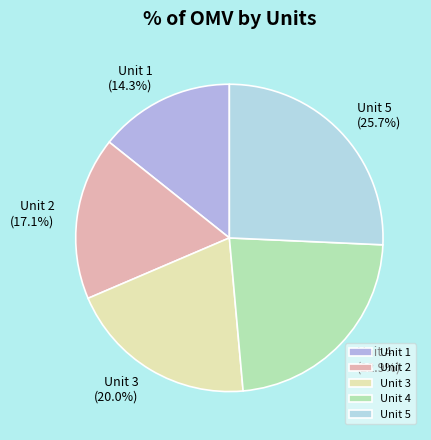

Rank the categories by value from highest to lowest.

Unit 5, Unit 4, Unit 3, Unit 2, Unit 1